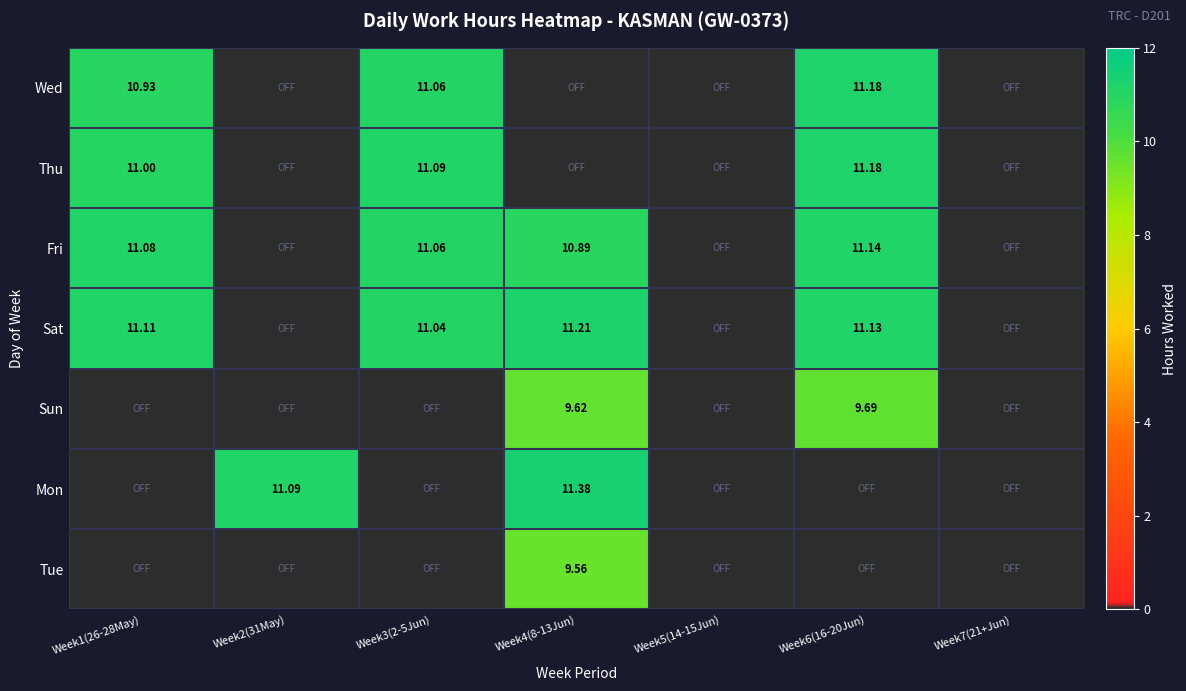

Is the value of Tue at Week2(31May) greater than the value of Mon at Week1(26-28May)?

No